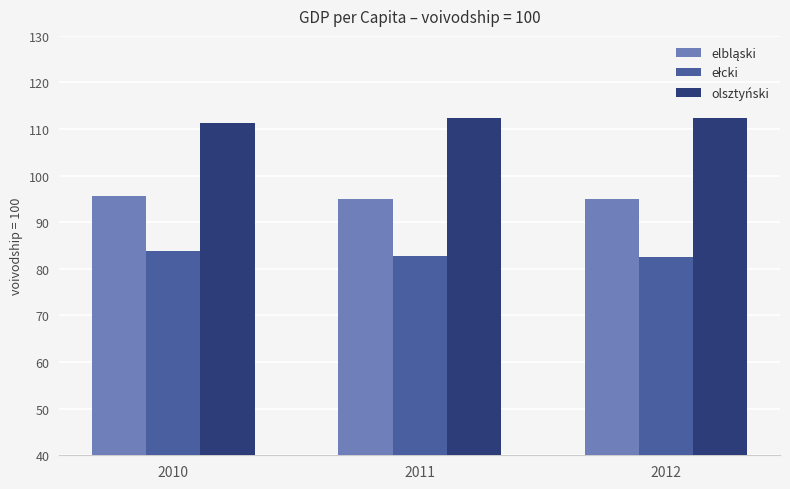

The olsztyński series shows 111.3 at 2010. True or false?

True